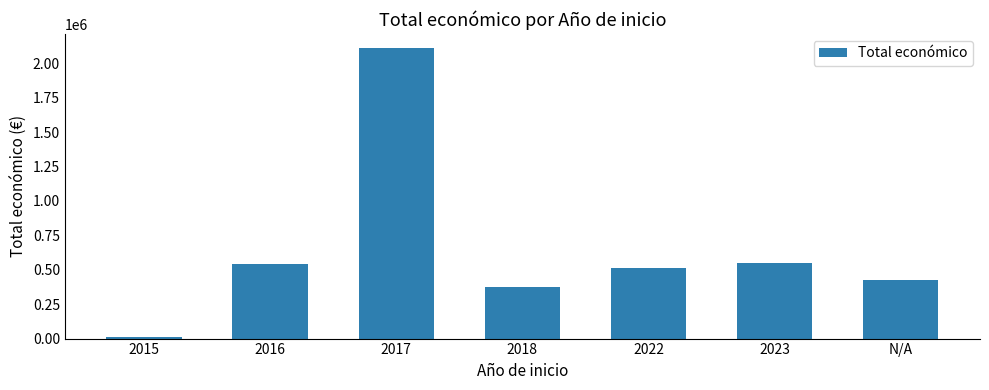

What is the difference between the second highest and second lowest values?

174883